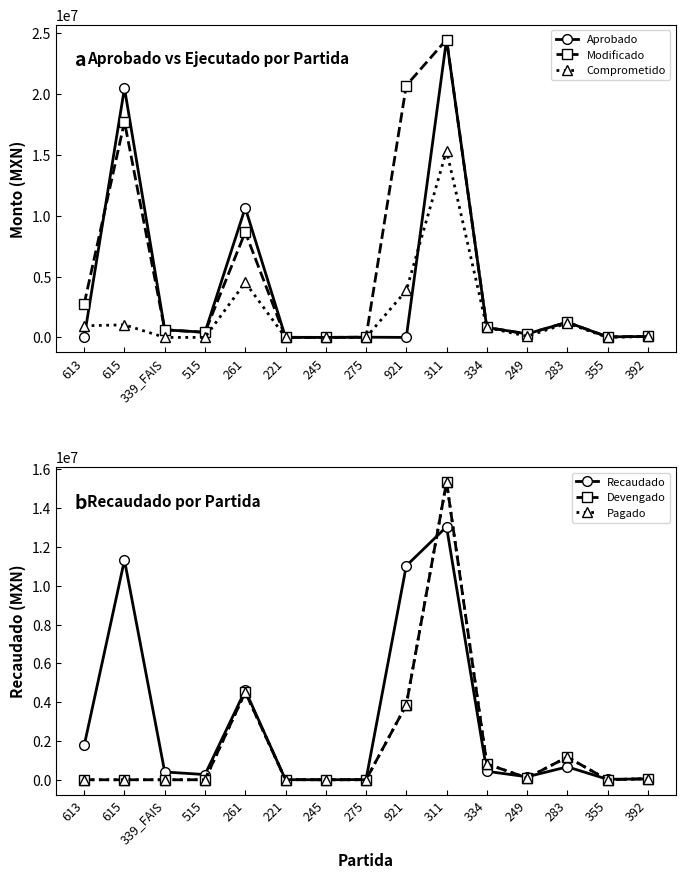

Reading right to left, what are all the values shown in this chart?

Aprobado: 392=80000	355=45000	283=1250000	249=288240	334=820000	311=24500000	921=0	275=19000	245=2000	221=7000	261=10660000	515=419000	339_FAIS=628500	615=20504500	613=0
Modificado: 392=80000	355=45000	283=1250000	249=288240	334=820000	311=24500000	921=20720000	275=19000	245=2000	221=7000	261=8660000	515=419000	339_FAIS=628500	615=17733746	613=2770754
Comprometido: 392=76923	355=0	283=1169280	249=96034	334=817200	311=15360246	921=3860082	275=0	245=0	221=5629	261=4519770	515=0	339_FAIS=0	615=1034030	613=956000
Recaudado: 392=42597	355=23961	283=665578	249=153477	334=436619	311=13045333	921=11032625	275=10117	245=1065	221=3727	261=4611126	515=267653	339_FAIS=401480	615=11328152	613=1769932
Devengado: 392=56796	355=0	283=1169280	249=96034	334=817200	311=15360246	921=3860082	275=0	245=0	221=5629	261=4519770	515=0	339_FAIS=0	615=0	613=0
Pagado: 392=56796	355=0	283=1169280	249=96034	334=817200	311=15360246	921=3860082	275=0	245=0	221=5629	261=4519770	515=0	339_FAIS=0	615=0	613=0